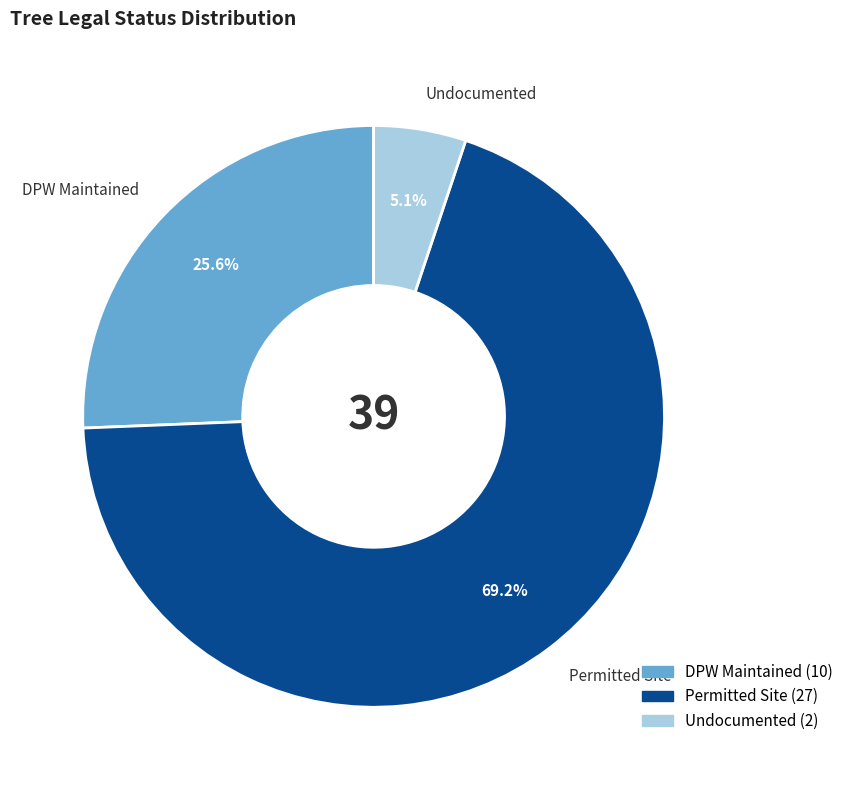

To the nearest percent, what is the combined percentage of DPW Maintained and Permitted Site?

95%